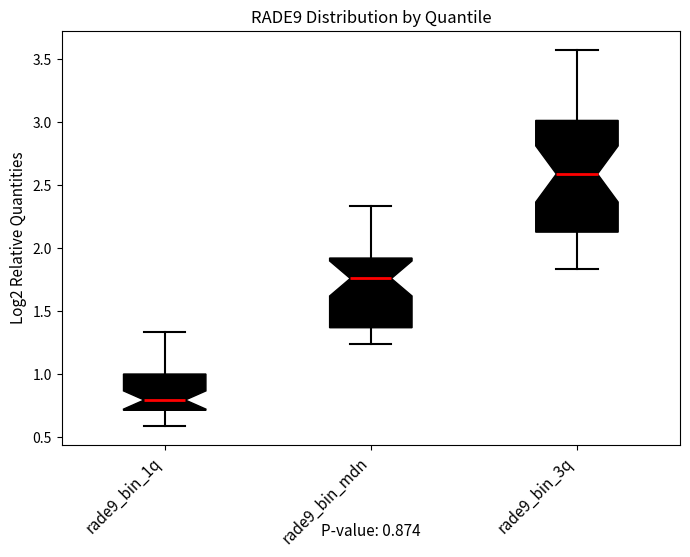

Comparing the boxes themselves (not the whiskers), which one is the tallest?

rade9_bin_3q